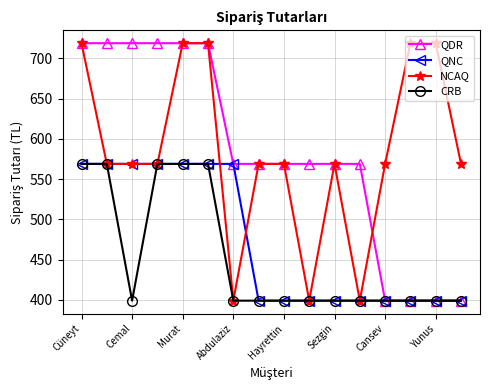

How many QDR values are between 569 and 719?

12